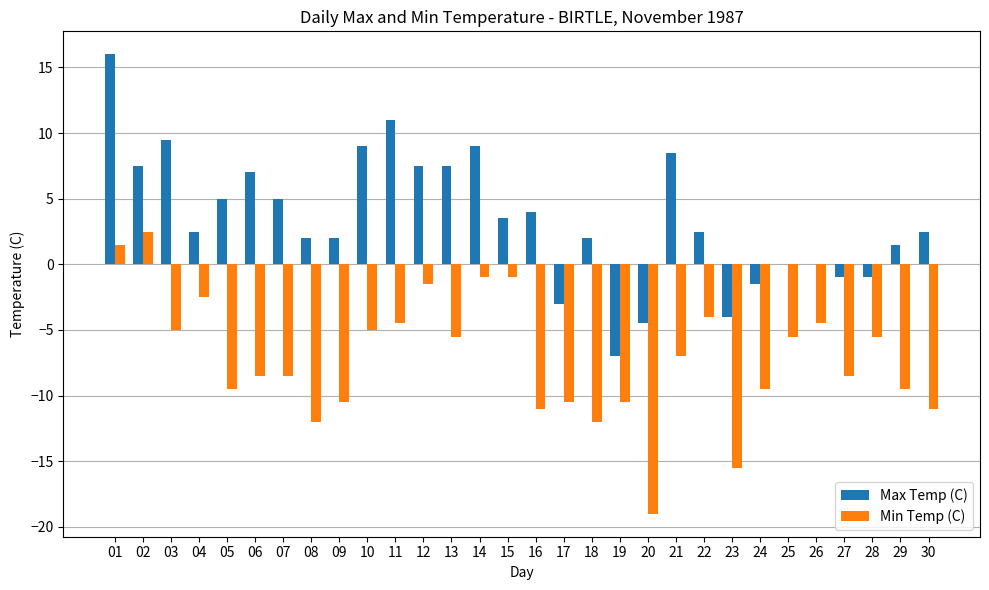

Reading left to right, what are all the values shown in this chart?

Max Temp (C): 01=16.0	02=7.5	03=9.5	04=2.5	05=5.0	06=7.0	07=5.0	08=2.0	09=2.0	10=9.0	11=11.0	12=7.5	13=7.5	14=9.0	15=3.5	16=4.0	17=-3.0	18=2.0	19=-7.0	20=-4.5	21=8.5	22=2.5	23=-4.0	24=-1.5	25=0.0	26=0.0	27=-1.0	28=-1.0	29=1.5	30=2.5
Min Temp (C): 01=1.5	02=2.5	03=-5.0	04=-2.5	05=-9.5	06=-8.5	07=-8.5	08=-12.0	09=-10.5	10=-5.0	11=-4.5	12=-1.5	13=-5.5	14=-1.0	15=-1.0	16=-11.0	17=-10.5	18=-12.0	19=-10.5	20=-19.0	21=-7.0	22=-4.0	23=-15.5	24=-9.5	25=-5.5	26=-4.5	27=-8.5	28=-5.5	29=-9.5	30=-11.0